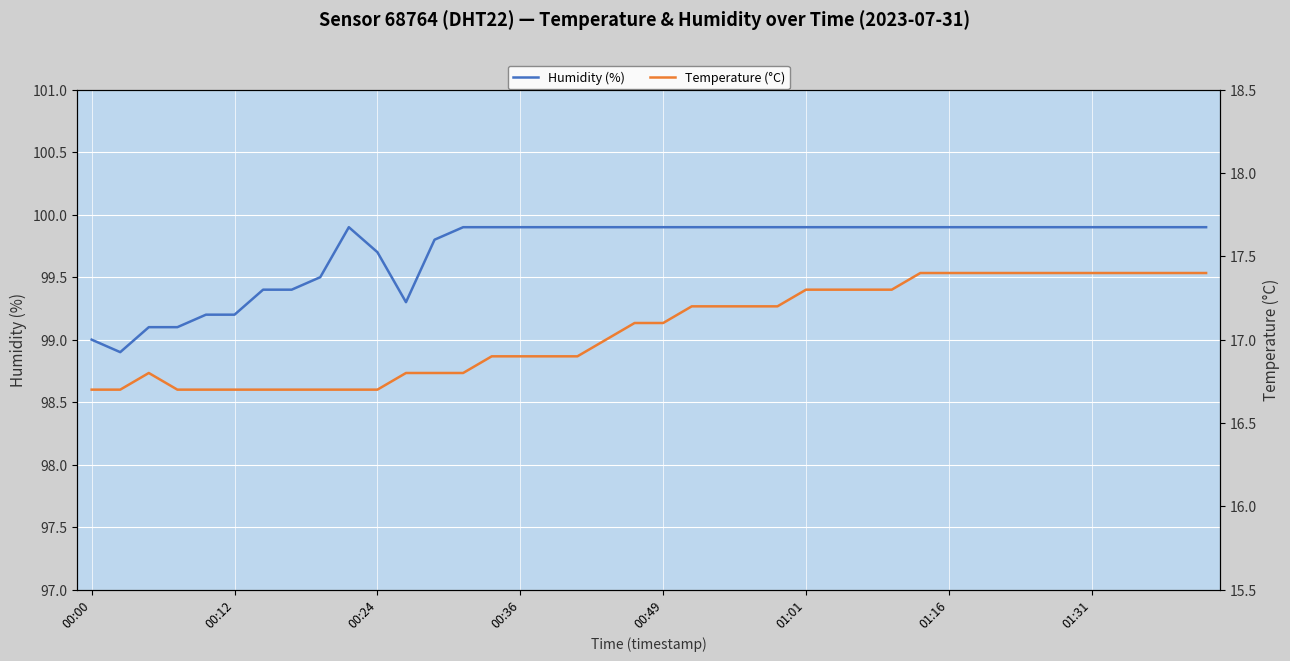

Is the value of Humidity (%) at 24 greater than the value of Temperature (°C) at 32?

Yes